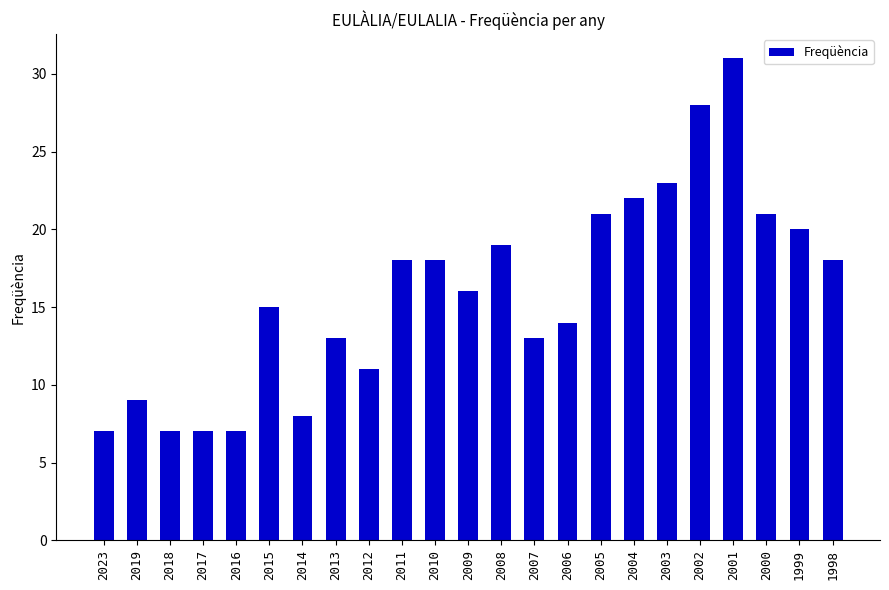

What is the value of the 4th bar from the left?

7